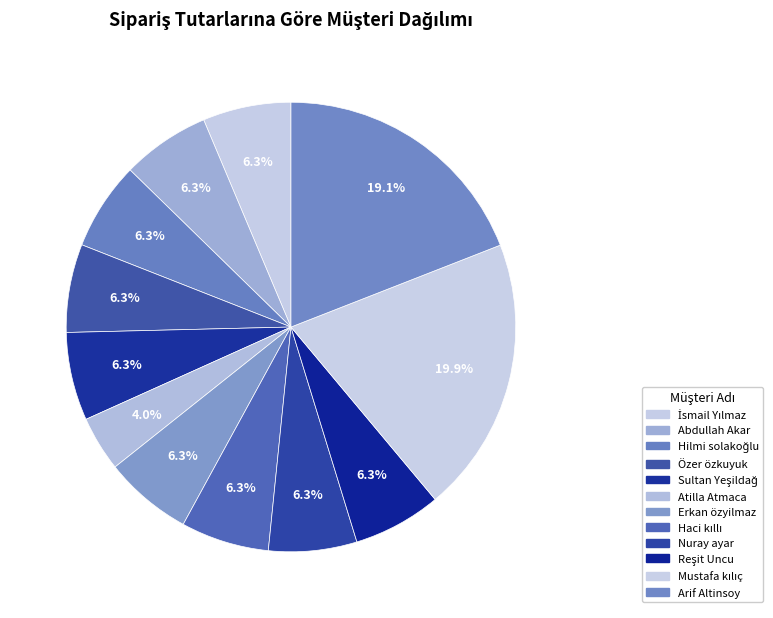

How many segments does this pie chart have?

12